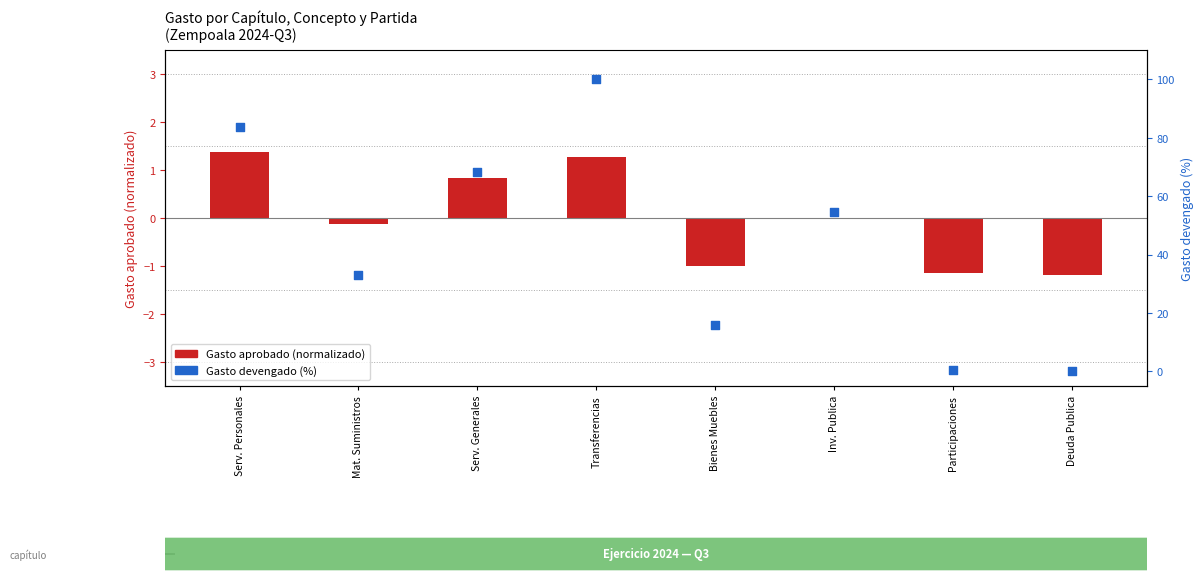

At which category is the sum across all series the highest?

Transferencias